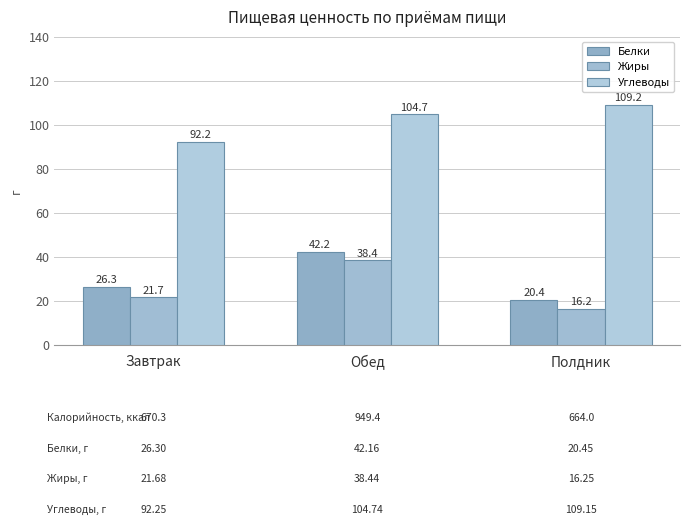

What is the label of the 1st bar from the left?

Завтрак